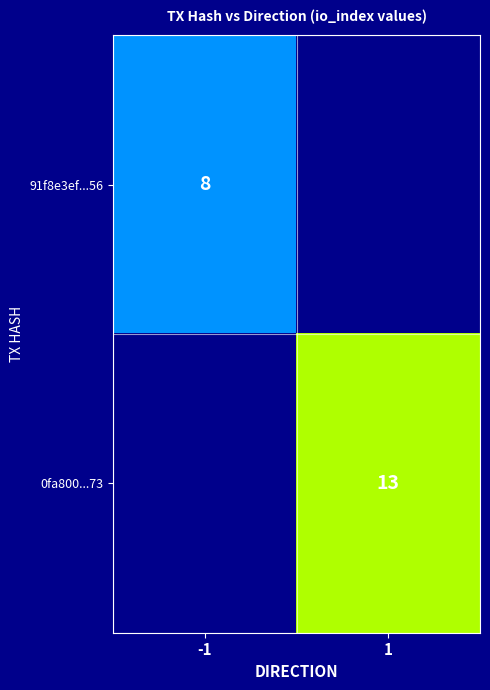

Is it true that 0fa800...73 equals 18 at 1?

False